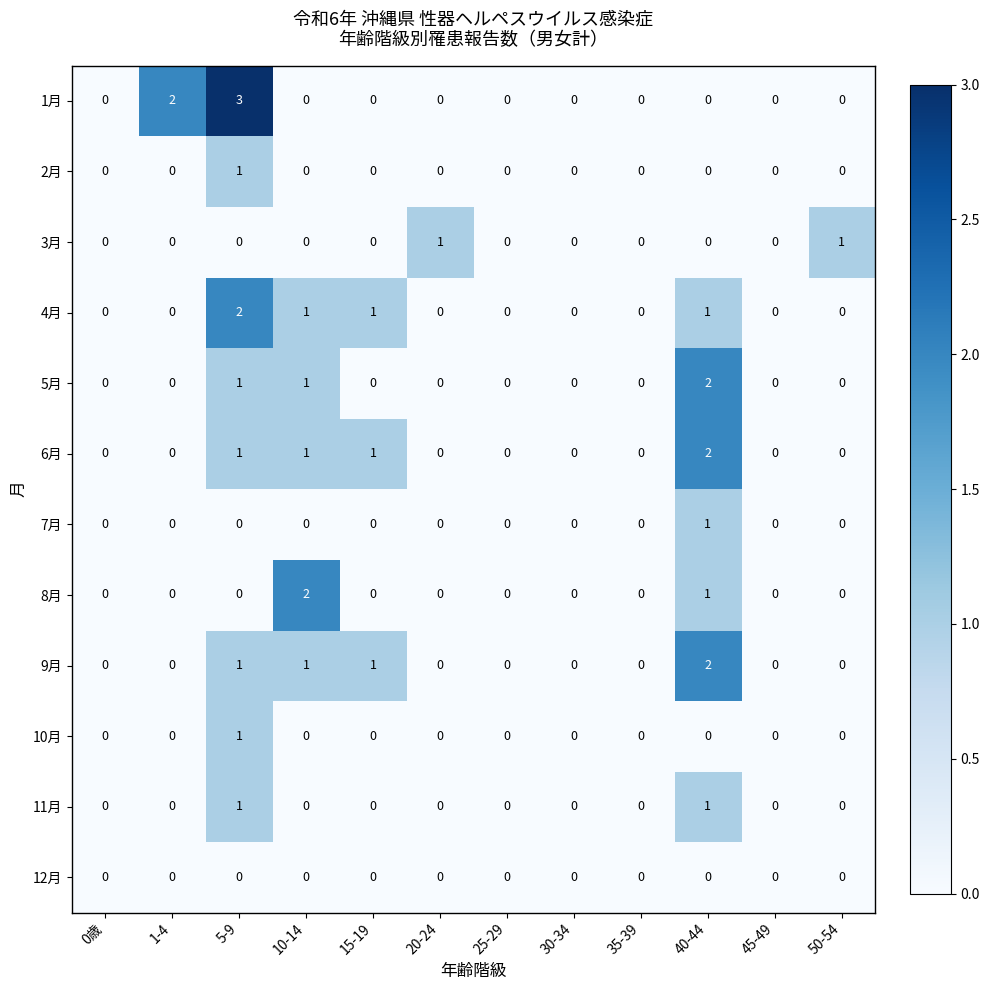

What is the difference between the highest and lowest values at 40-44?

2